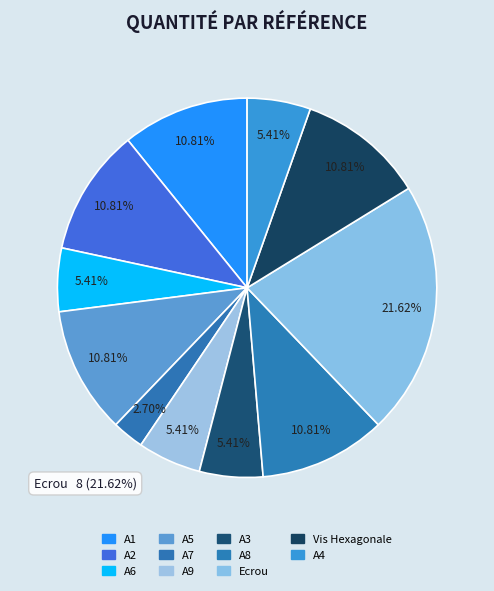

The A3 slice represents 19% of the pie. True or false?

False